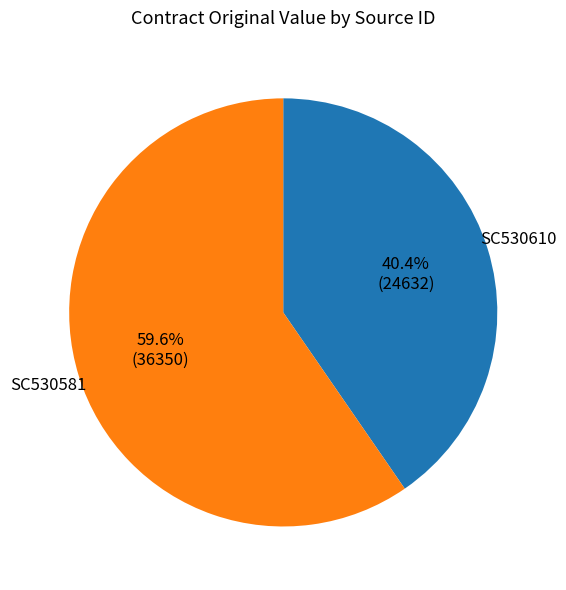

Is it true that SC530610 is 55% of the pie?

False